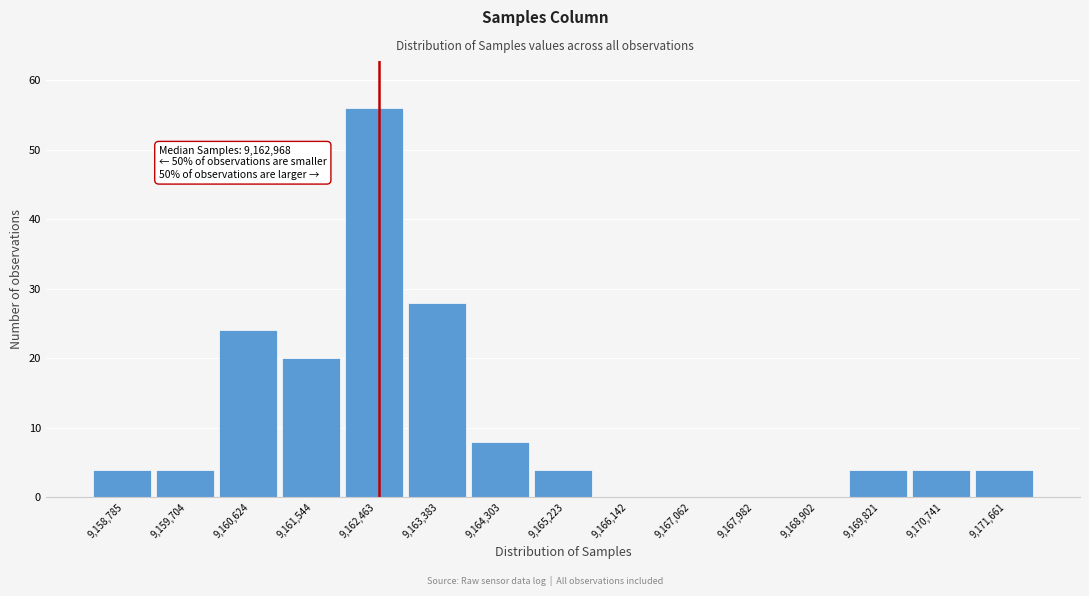

Reading left to right, what are all the values shown in this chart?

9,158,785=4	9,159,704=4	9,160,624=24	9,161,544=20	9,162,463=56	9,163,383=28	9,164,303=8	9,165,223=4	9,166,142=0	9,167,062=0	9,167,982=0	9,168,902=0	9,169,821=4	9,170,741=4	9,171,661=4